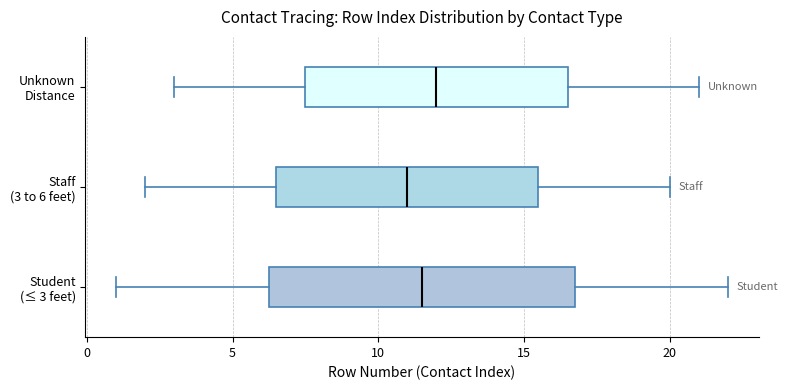

Which box has the furthest to the right median line?

Unknown Distance